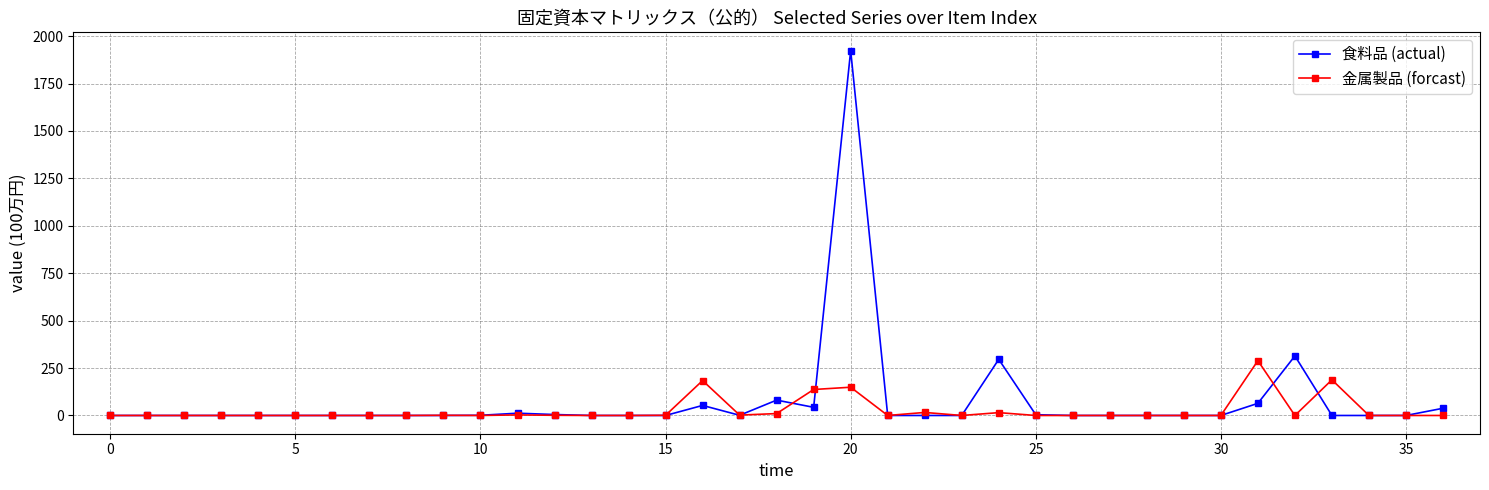

Rank the series by their maximum value, from highest to lowest.

食料品 (actual), 金属製品 (forcast)